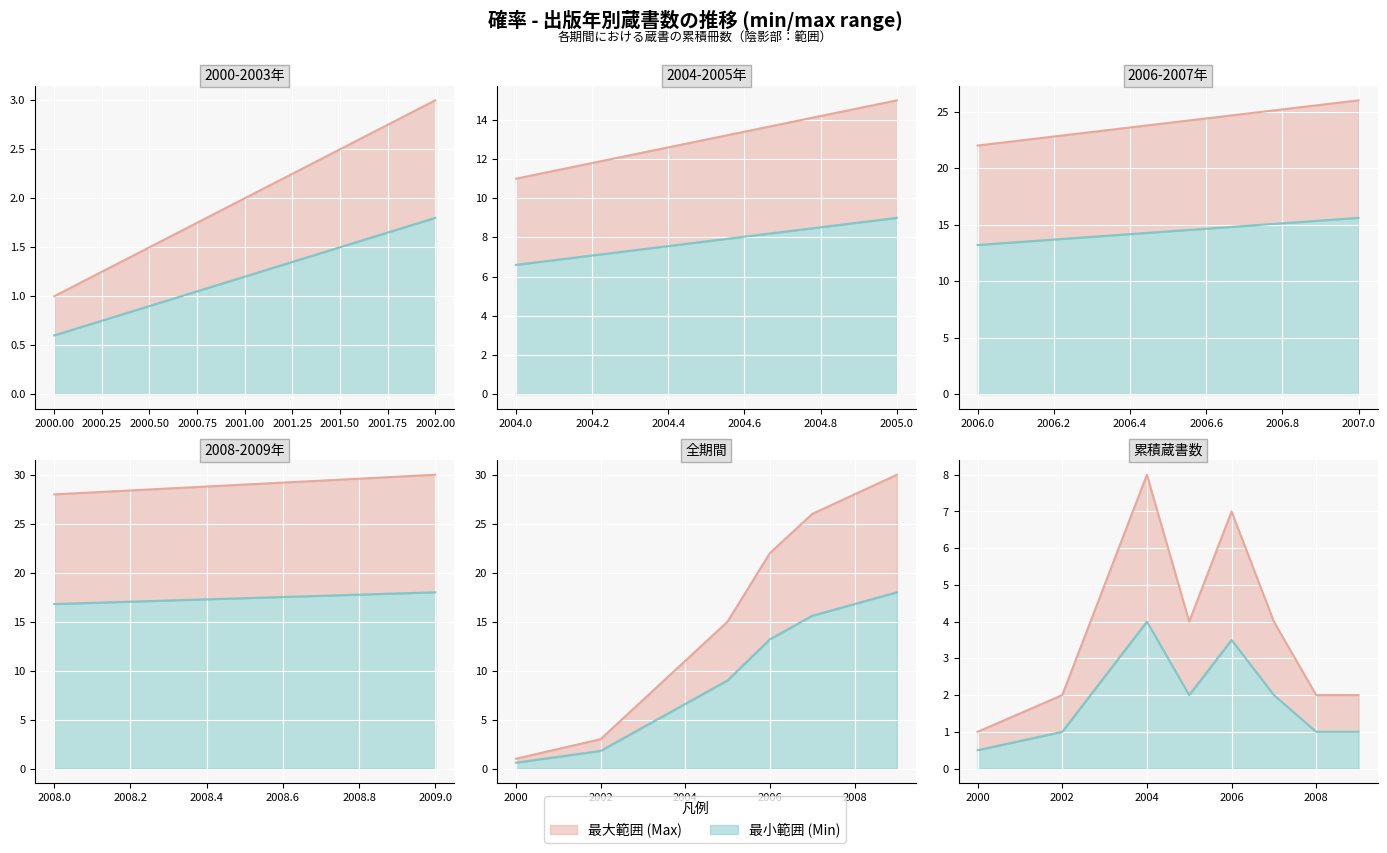

How many data points in 最小値 are less than 2?

4